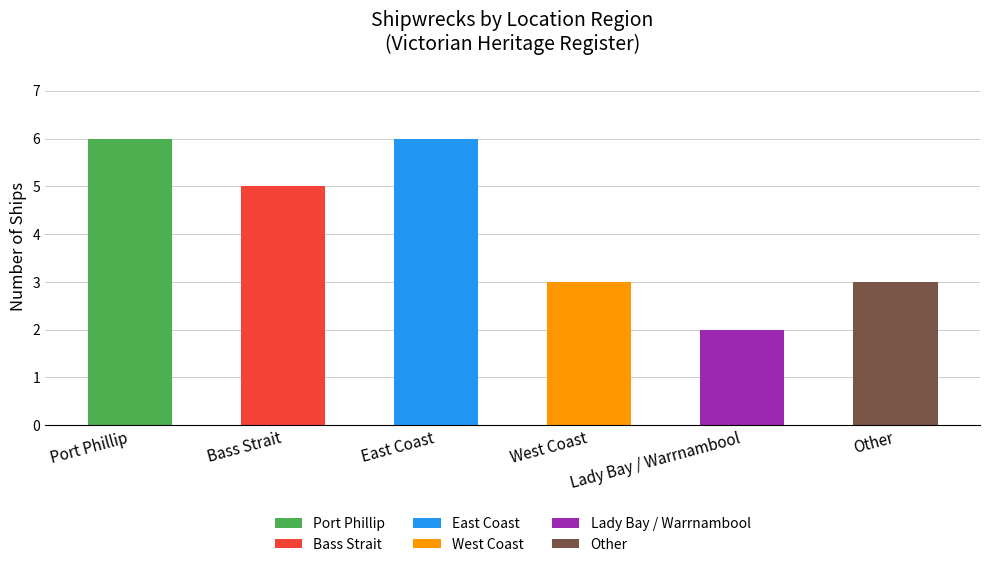

How many series are shown in this chart?

1